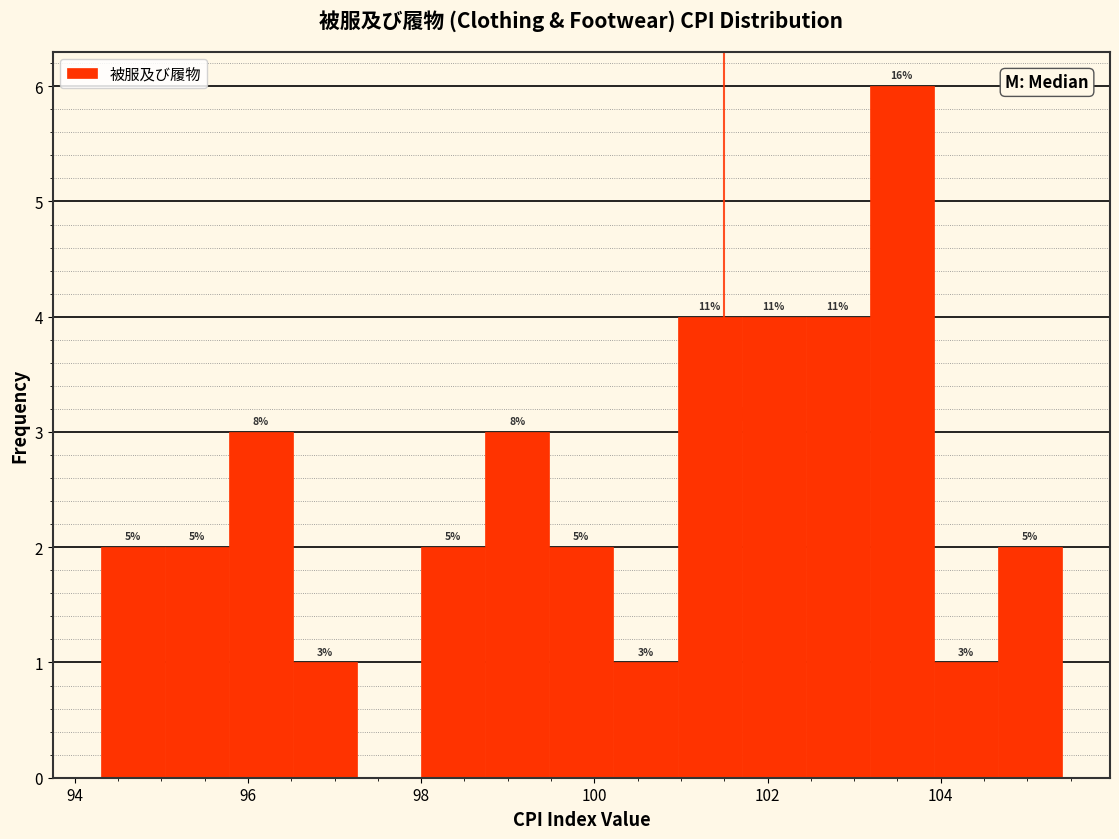

Read against the x-axis, roughly where is the centre of the tallest bar?

103.6